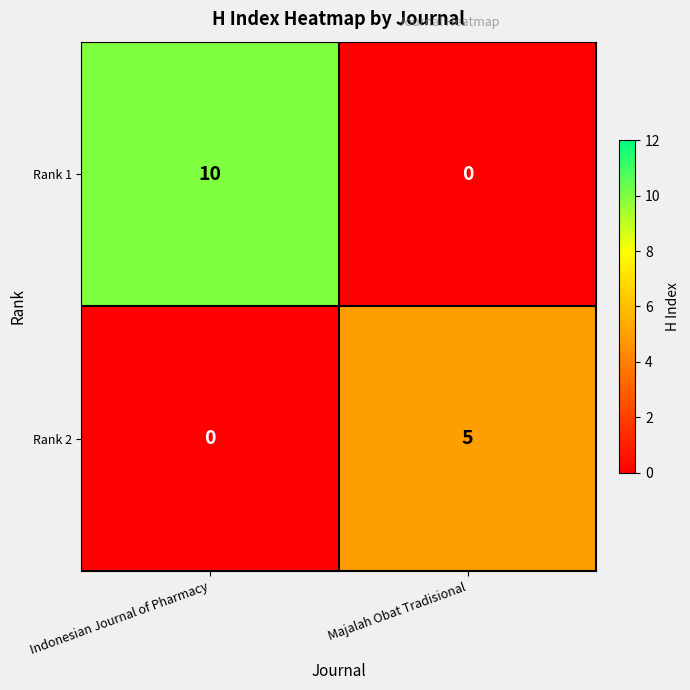

How many categories are shown in the chart?

2